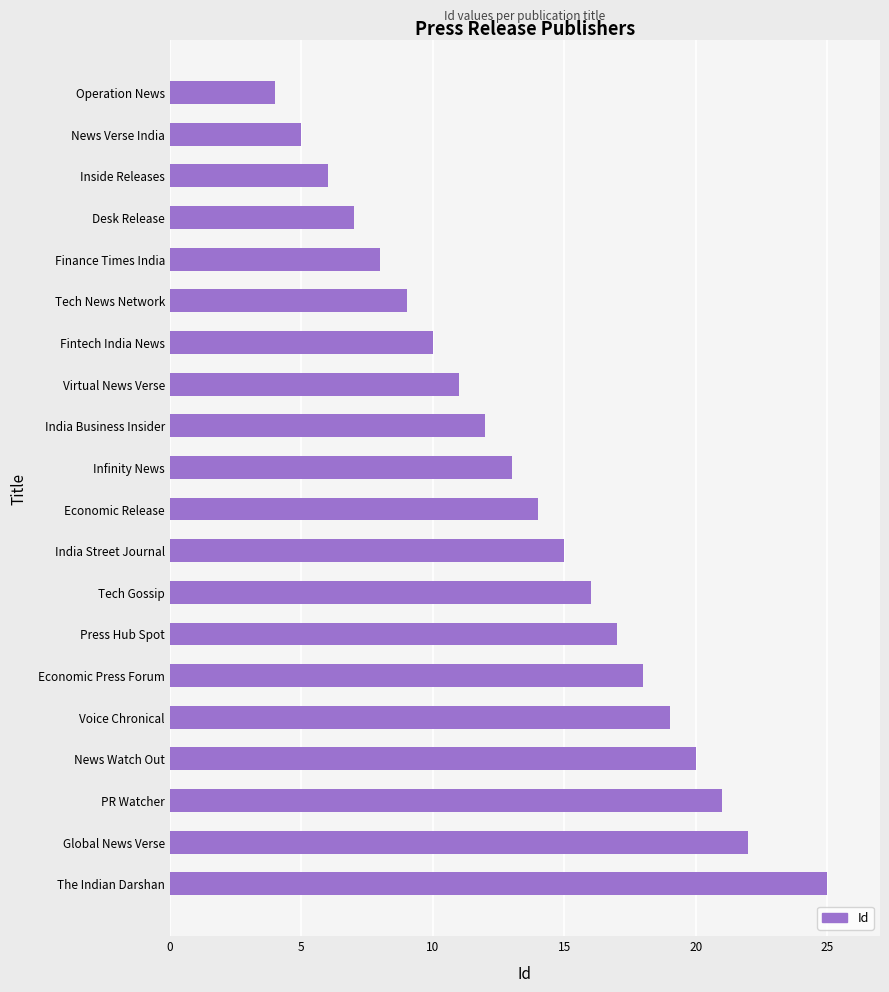

At which category does the chart reach its peak across all series?

The Indian Darshan